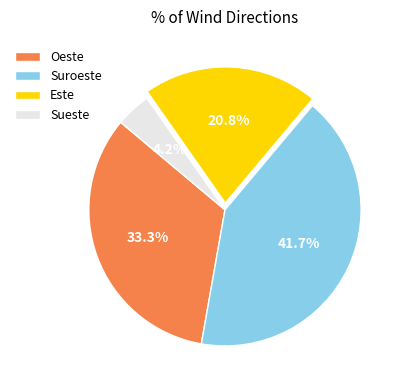

Rank the categories by value from highest to lowest.

Suroeste, Oeste, Este, Sueste